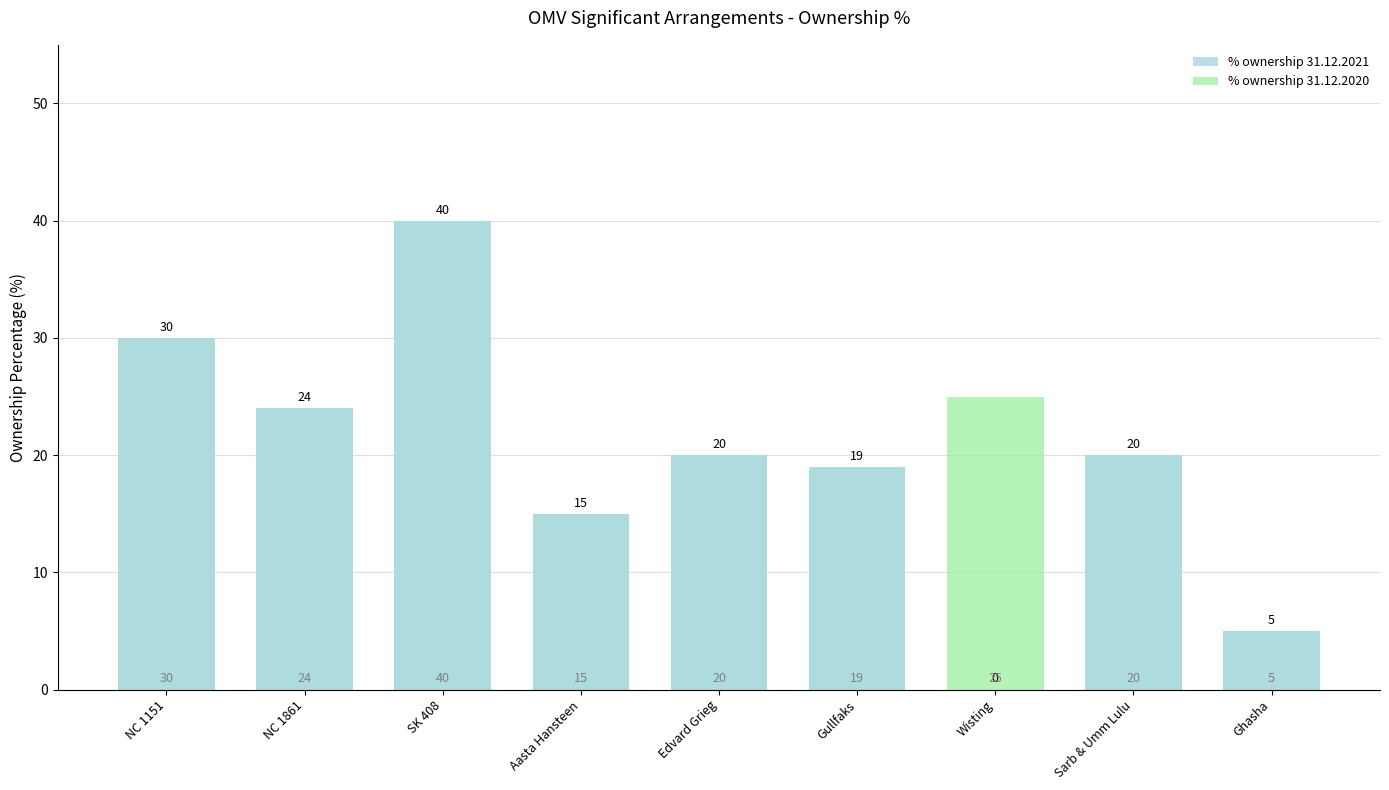

Where does the % ownership 31.12.2021 series first go above 20?

NC 1151